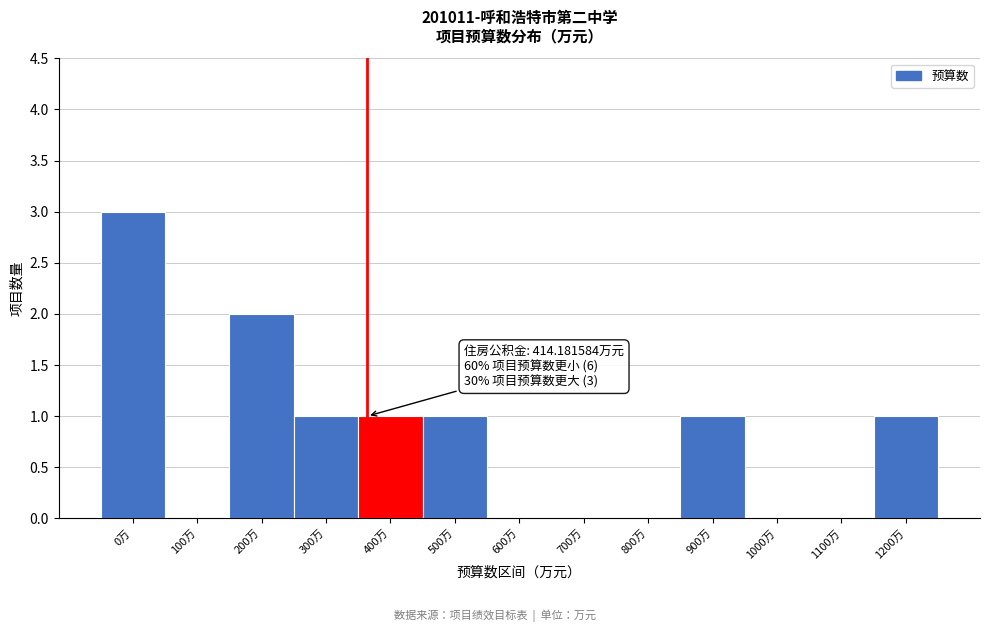

Reading left to right, transcribe all the data shown in this chart.

0万=3	100万=0	200万=2	300万=1	400万=1	500万=1	600万=0	700万=0	800万=0	900万=1	1000万=0	1100万=0	1200万=1